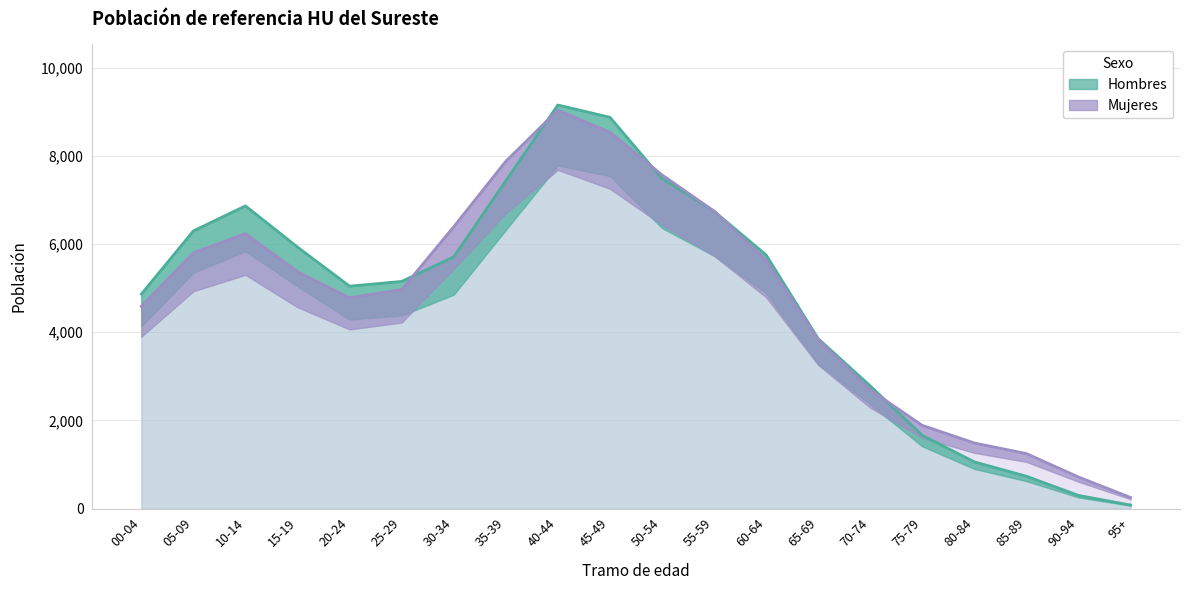

At which label does Mujeres first exceed 5374?

05-09